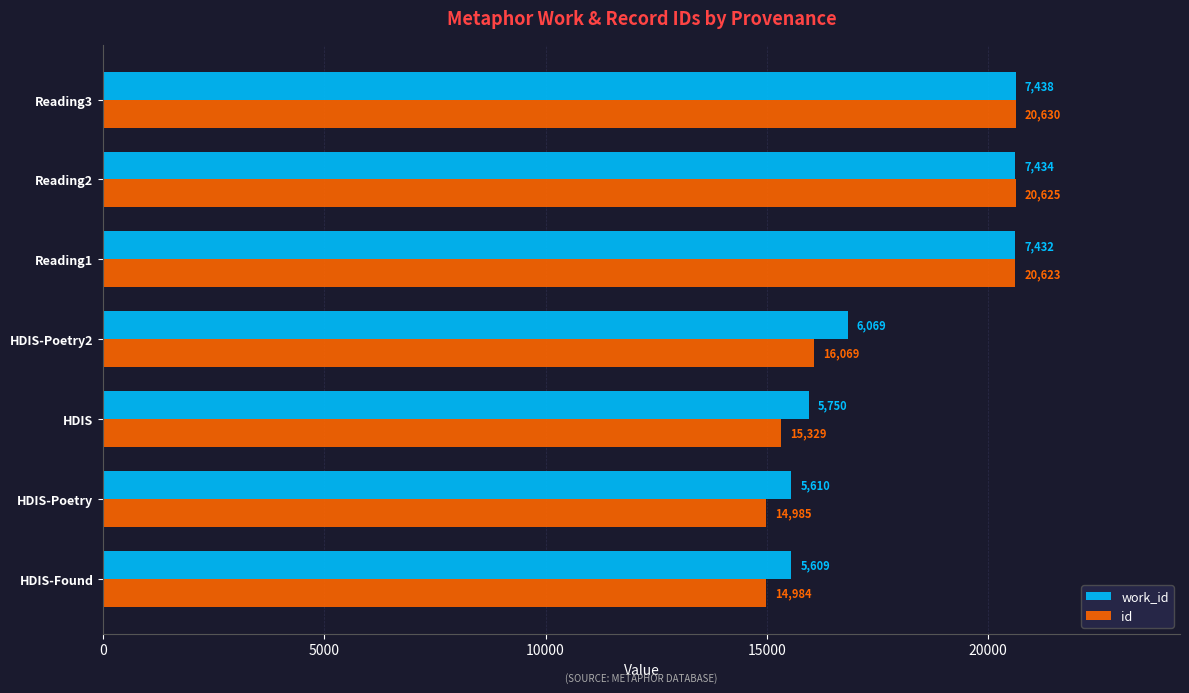

How many data points in work_id are less than 16832?

3